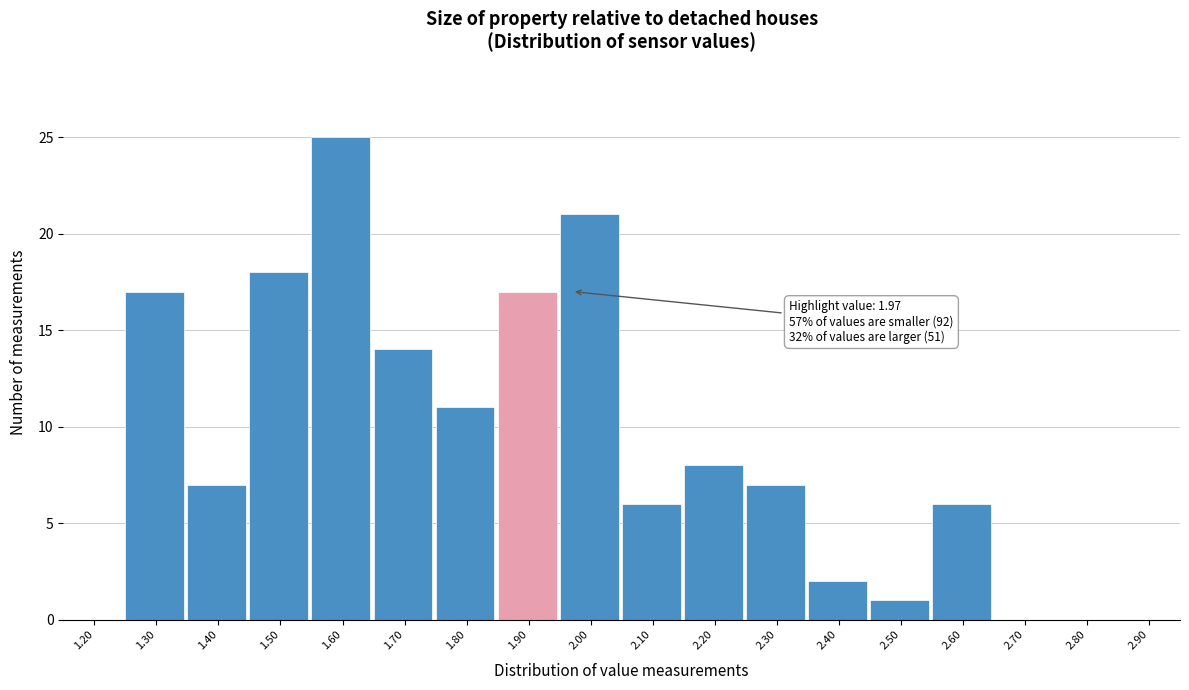

Reading left to right, what are all the values shown in this chart?

1.20=0	1.30=17	1.40=7	1.50=18	1.60=25	1.70=14	1.80=11	1.90=17	2.00=21	2.10=6	2.20=8	2.30=7	2.40=2	2.50=1	2.60=6	2.70=0	2.80=0	2.90=0